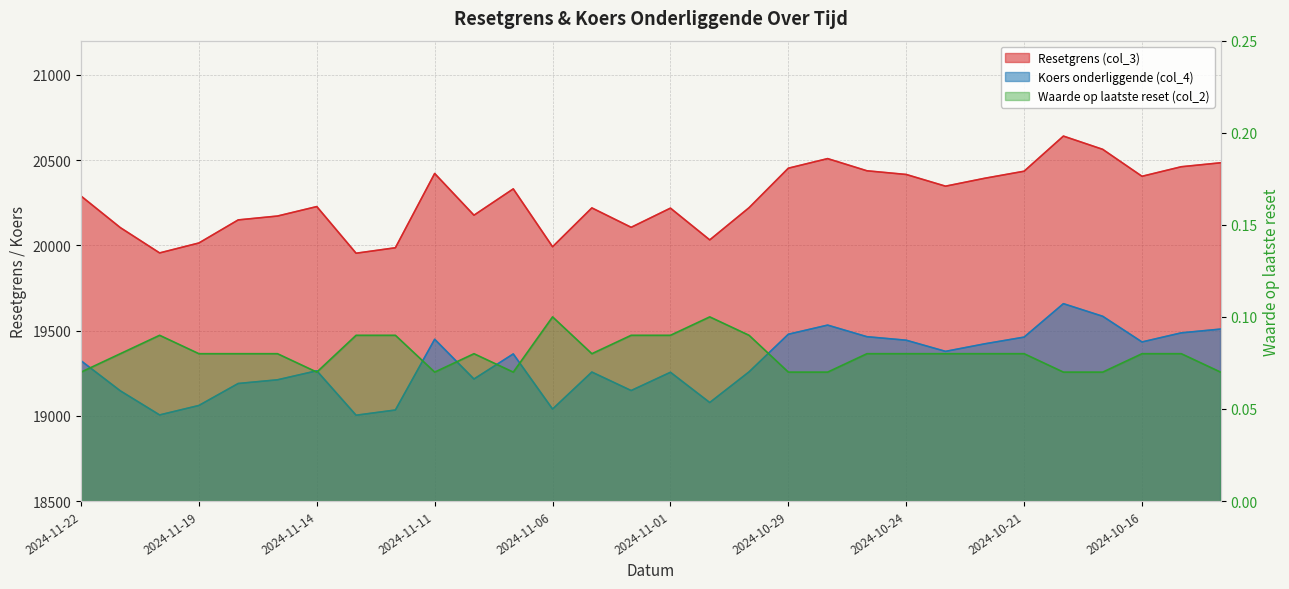

How many lines are shown in the chart?

3